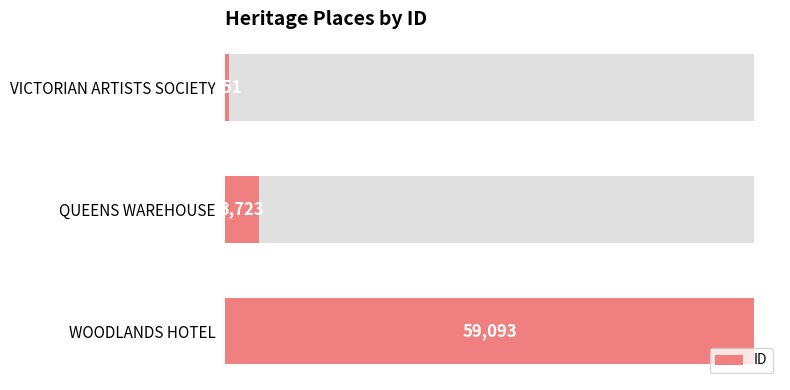

What is the difference between the maximum and minimum values?

58742